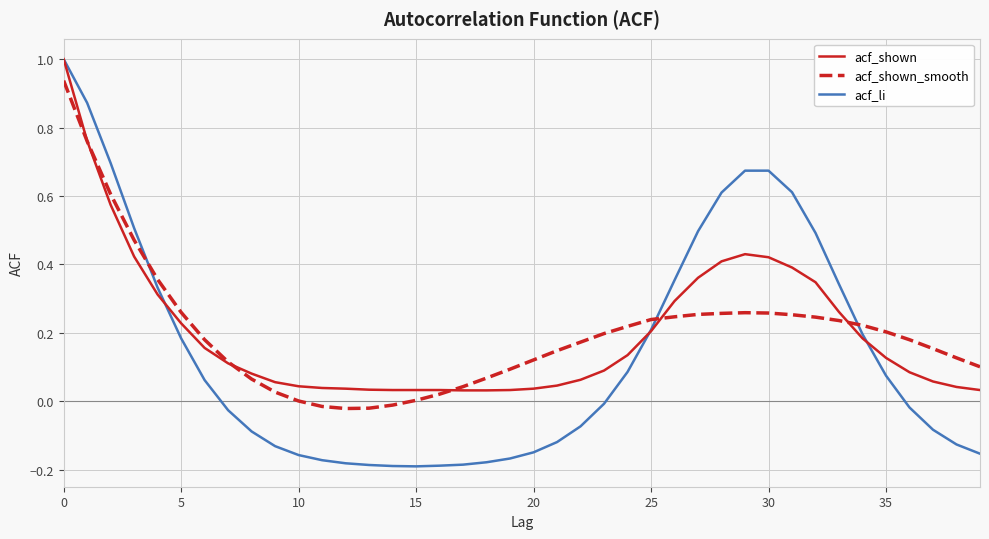

What is the maximum value shown in the chart?

1.0